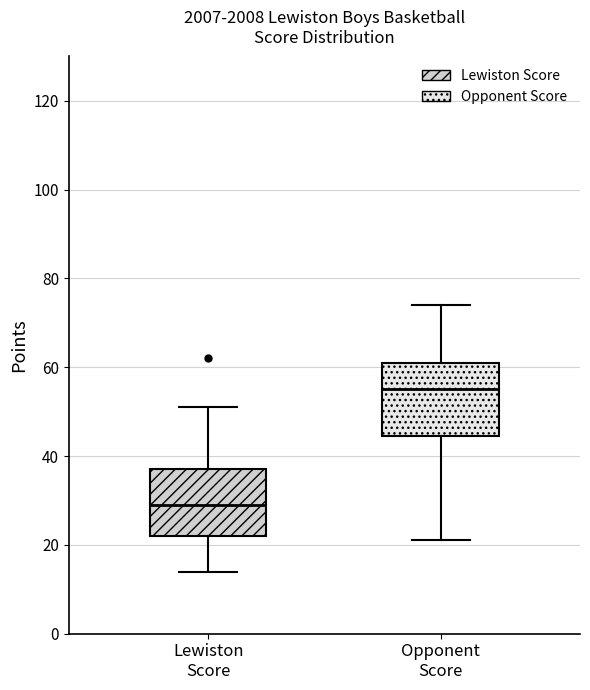

Which box's median line is the highest?

Opponent Score